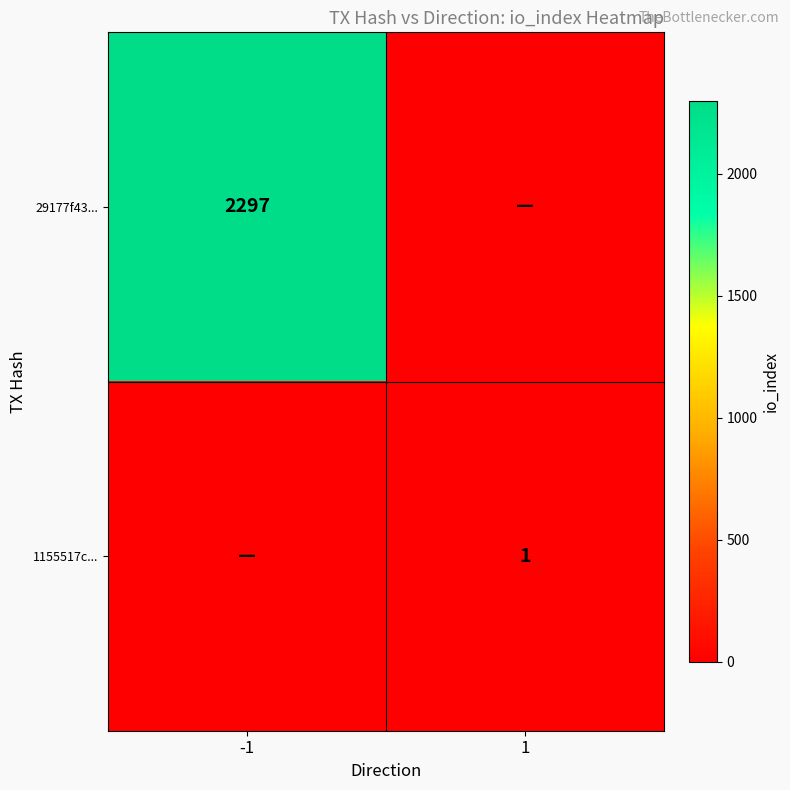

The 29177f43... series shows 1547 at -1. True or false?

False